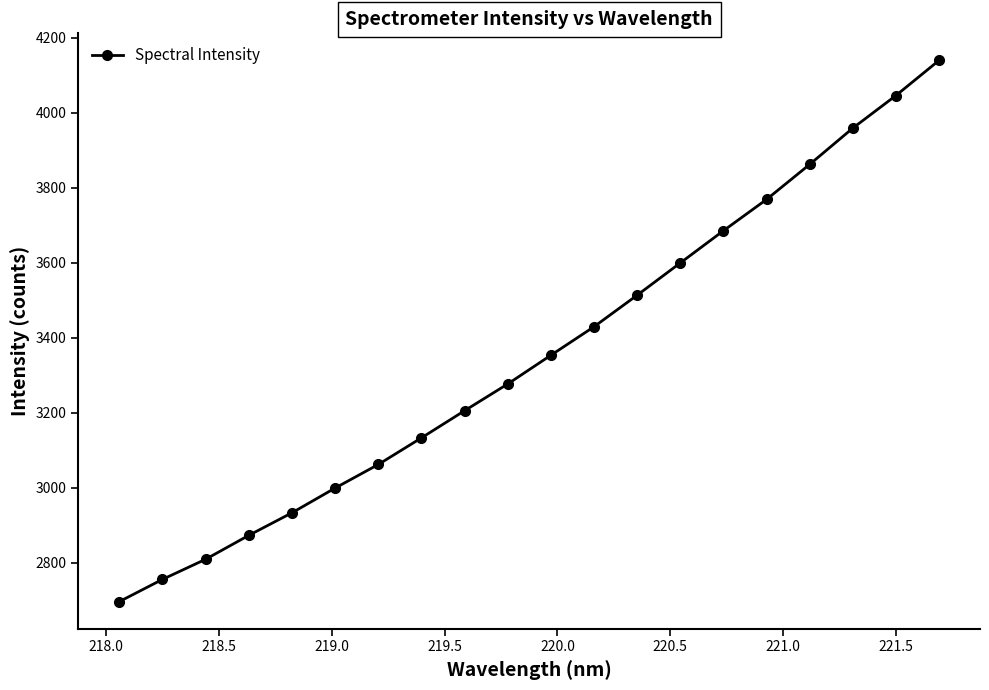

Is this an area chart (filled region under the line)?

No